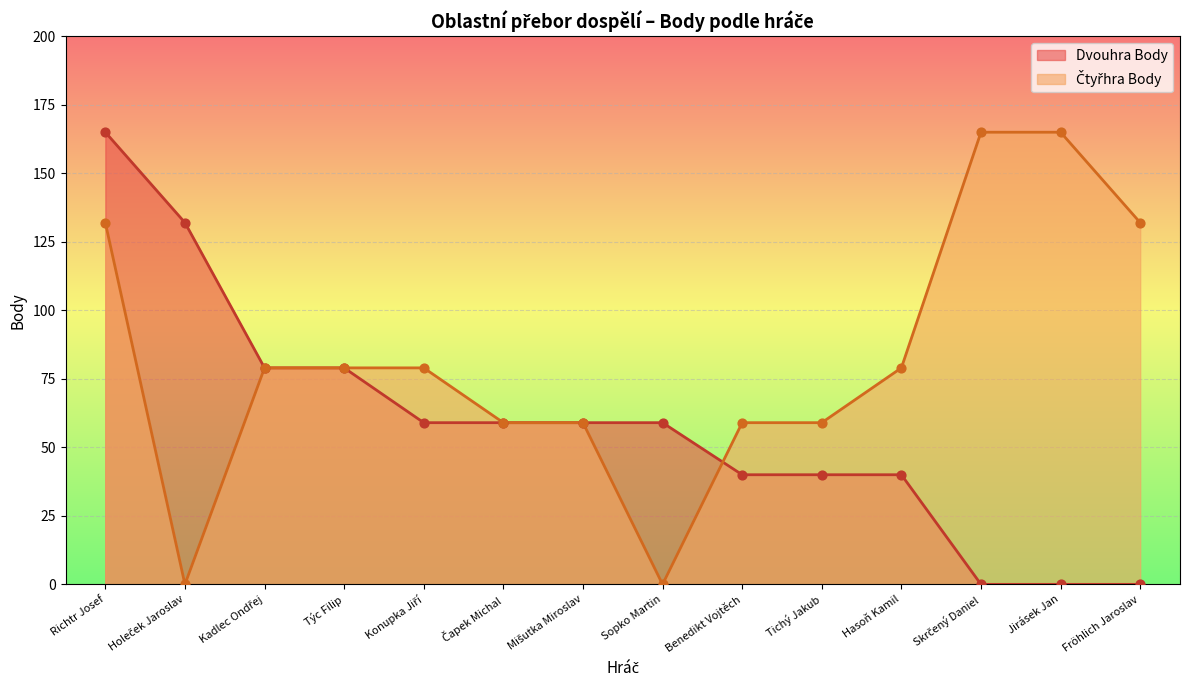

Which series has the largest Y range (max minus min)?

Dvouhra Body